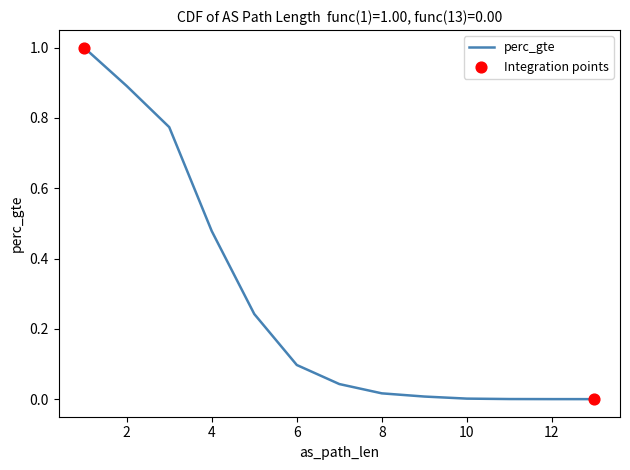

Approximately how many times larger is the value at 4 compared to 1?

0.5